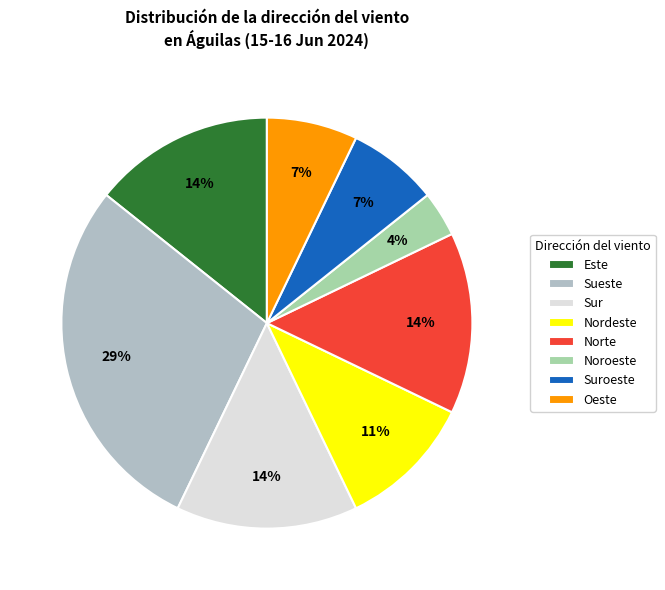

The Este slice represents 22% of the pie. True or false?

False